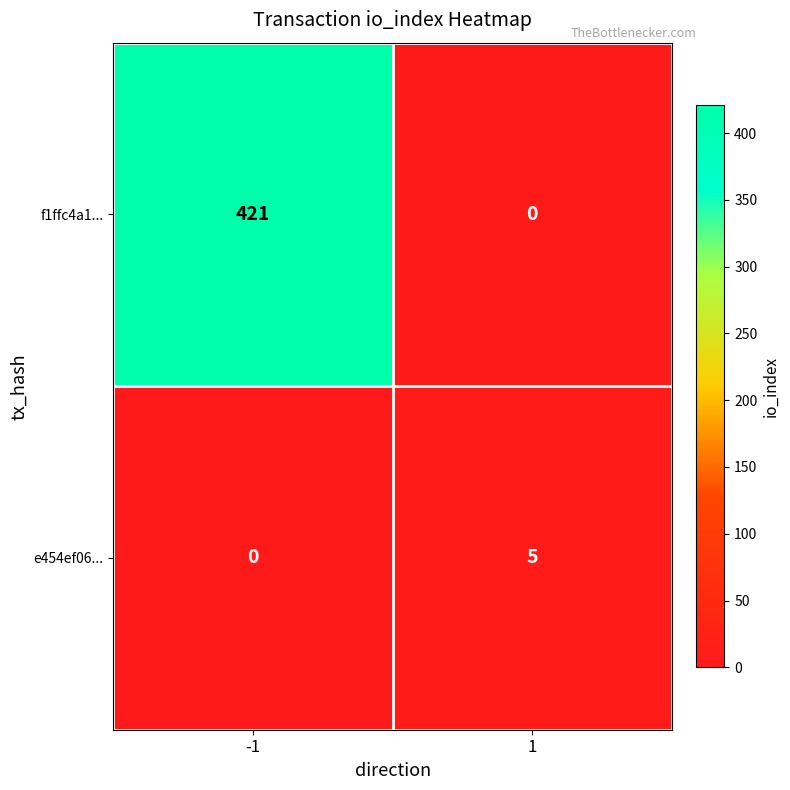

What is the maximum value for e454ef06...?

5